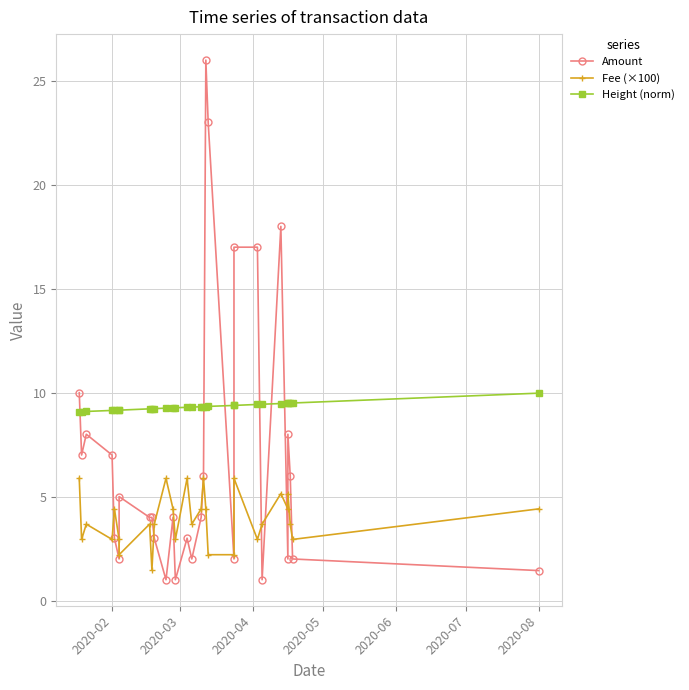

How many interior local valleys does the Fee (×100) series have?

9